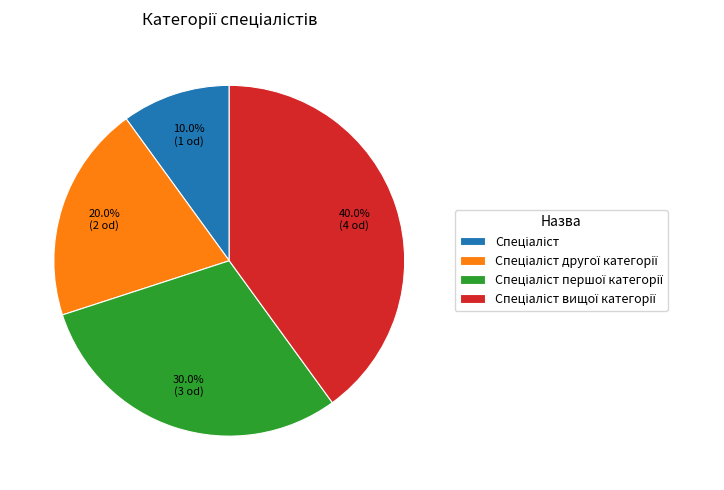

Is there any slice that represents more than half of the pie?

No